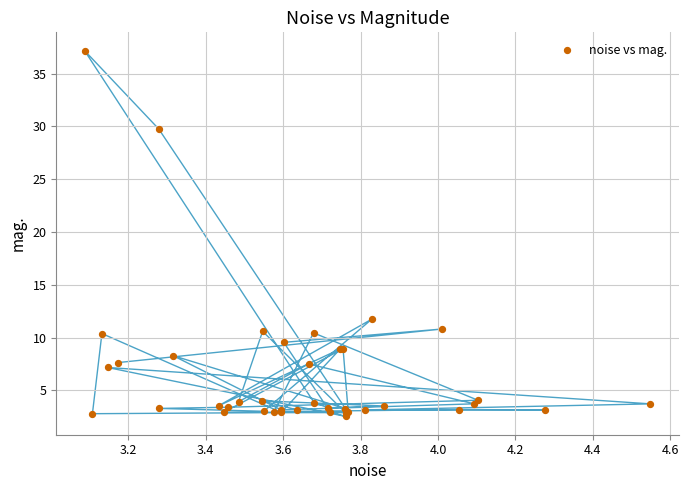

What Y value in the scatter plot is closest to 19?

11.7